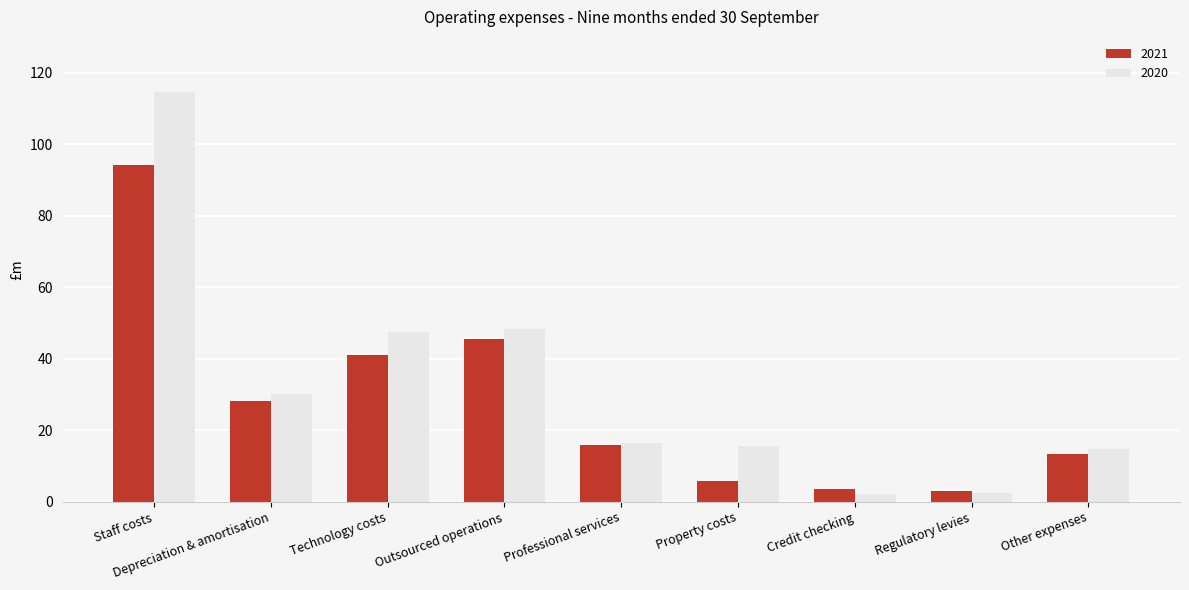

At which category is the sum across all series the highest?

Staff costs